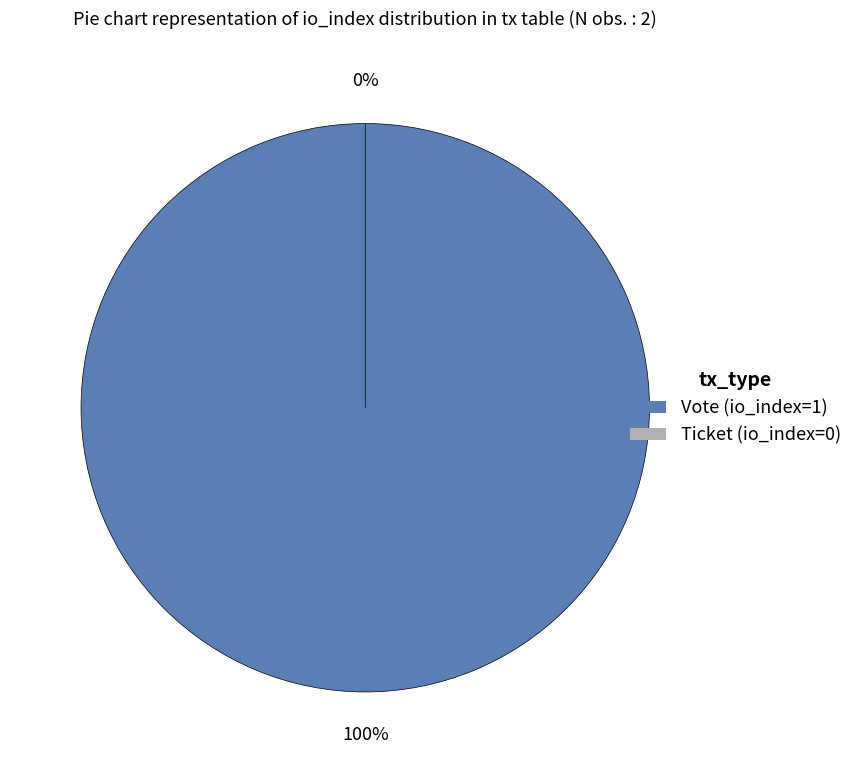

Is there a majority slice in this chart?

Yes